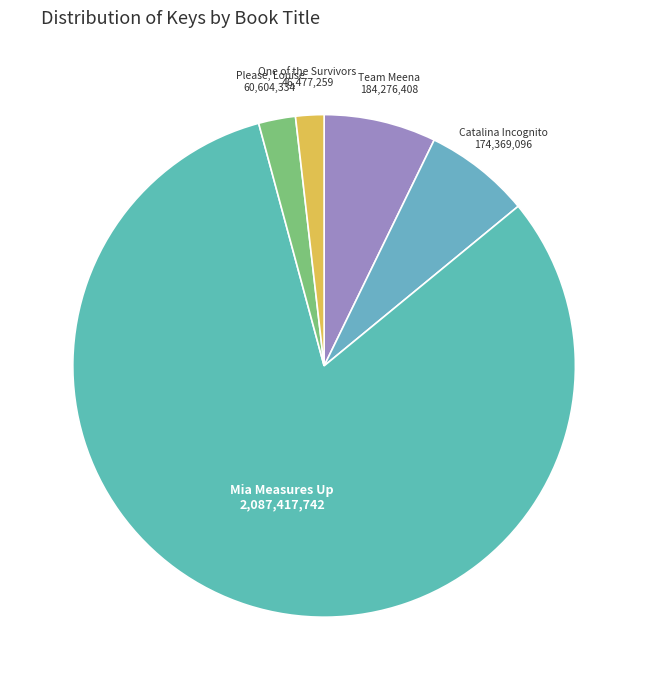

Which slice is the smallest?

One of the Survivors